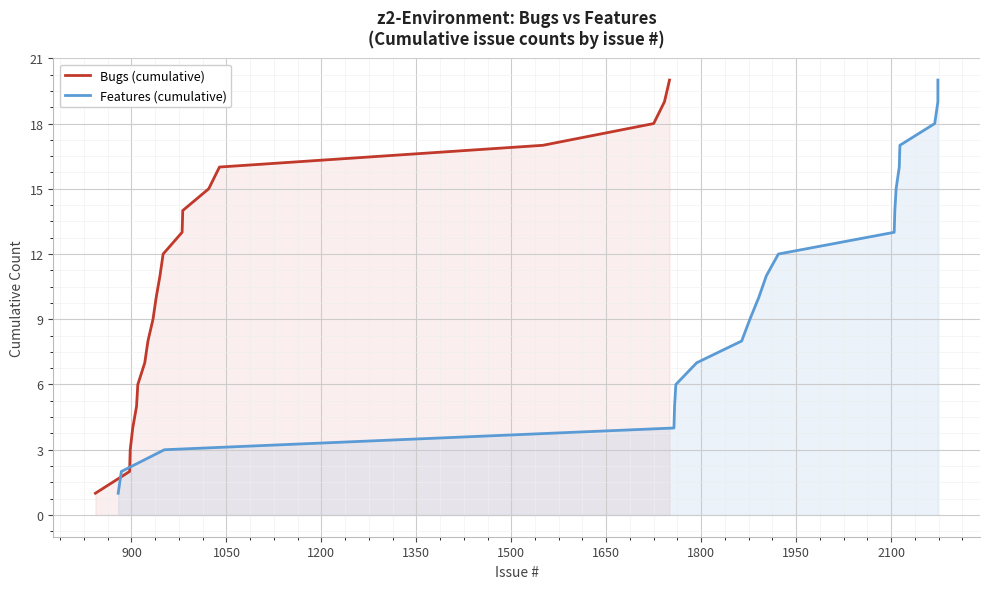

What is the difference between the second highest and minimum values in the Features (cumulative) series?

18